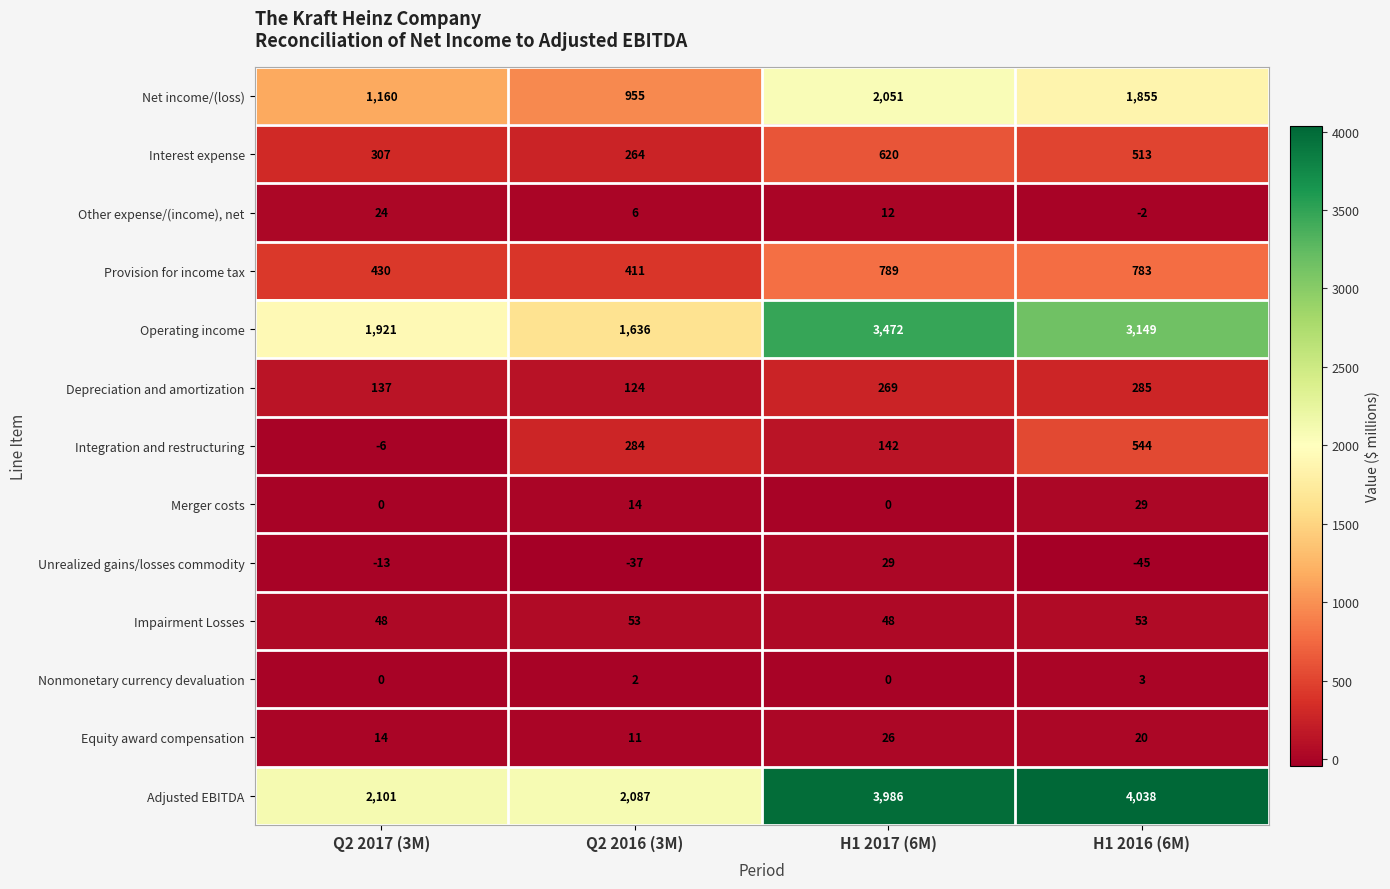

At which label does Other expense/(income), net first exceed 12?

Q2 2017 (3M)